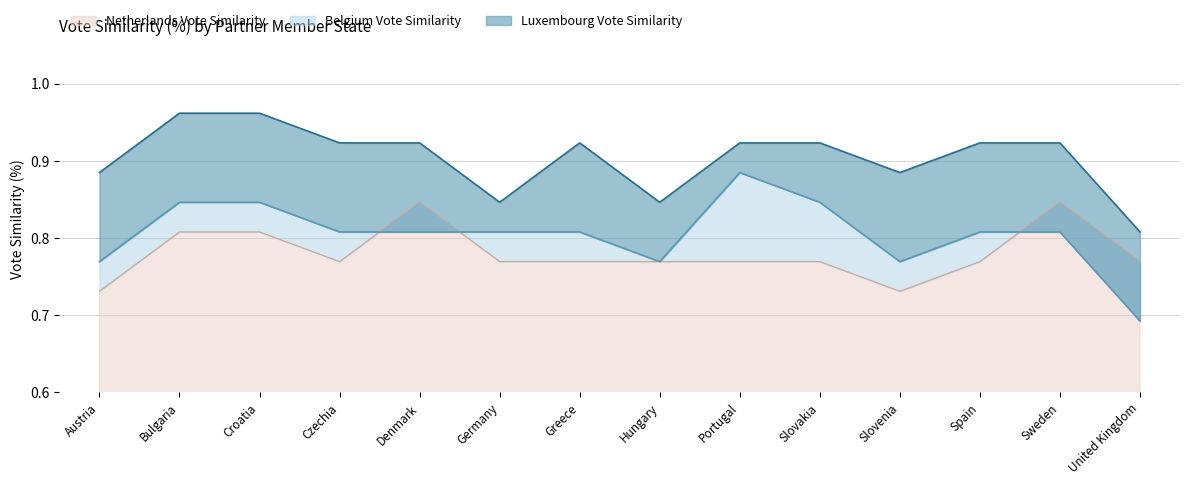

Reading left to right, what are all the values shown in this chart?

Belgium Vote Similarity: Austria=0.8	Bulgaria=0.8	Croatia=0.8	Czechia=0.8	Denmark=0.8	Germany=0.8	Greece=0.8	Hungary=0.8	Portugal=0.9	Slovakia=0.8	Slovenia=0.8	Spain=0.8	Sweden=0.8	United Kingdom=0.7
Luxembourg Vote Similarity: Austria=0.9	Bulgaria=1.0	Croatia=1.0	Czechia=0.9	Denmark=0.9	Germany=0.8	Greece=0.9	Hungary=0.8	Portugal=0.9	Slovakia=0.9	Slovenia=0.9	Spain=0.9	Sweden=0.9	United Kingdom=0.8
Netherlands Vote Similarity: Austria=0.7	Bulgaria=0.8	Croatia=0.8	Czechia=0.8	Denmark=0.8	Germany=0.8	Greece=0.8	Hungary=0.8	Portugal=0.8	Slovakia=0.8	Slovenia=0.7	Spain=0.8	Sweden=0.8	United Kingdom=0.8